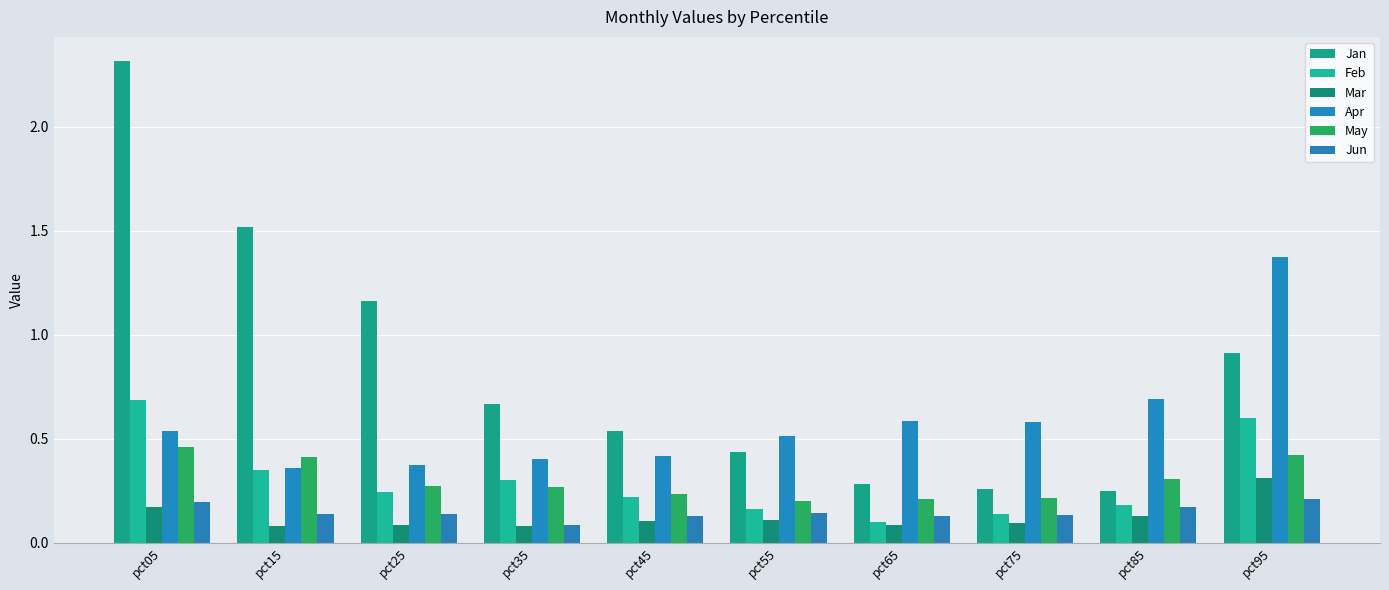

Where is May nearest to the value 0?

pct55